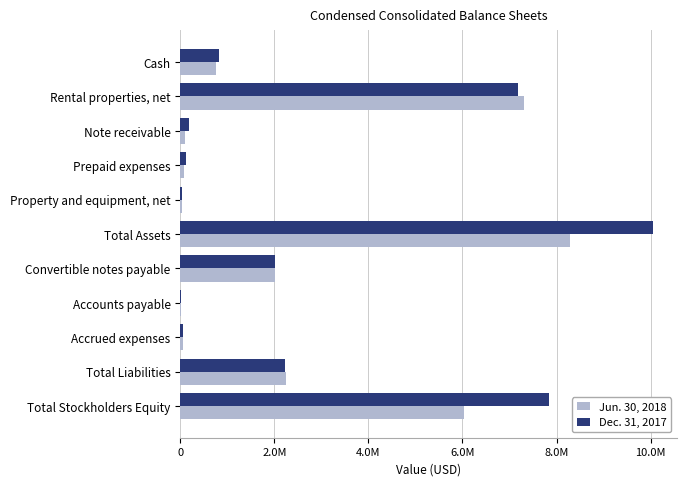

Reading left to right, transcribe all the data shown in this chart.

Jun. 30, 2018: 762109	7314993	92160	83768	32231	8285861	2020000	5062	61737	2251913	6033948
Dec. 31, 2017: 824240	7170322	182365	127902	35768	10052221	2020000	8896	48468	2217378	7834843